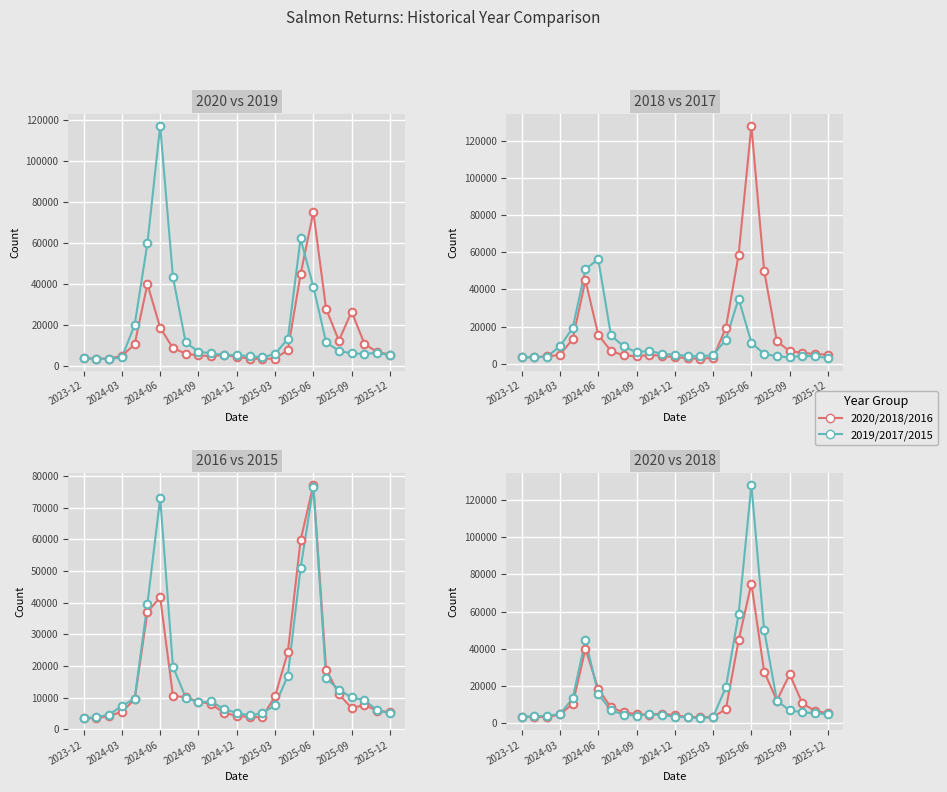

Which series contains the highest Y value?

2018